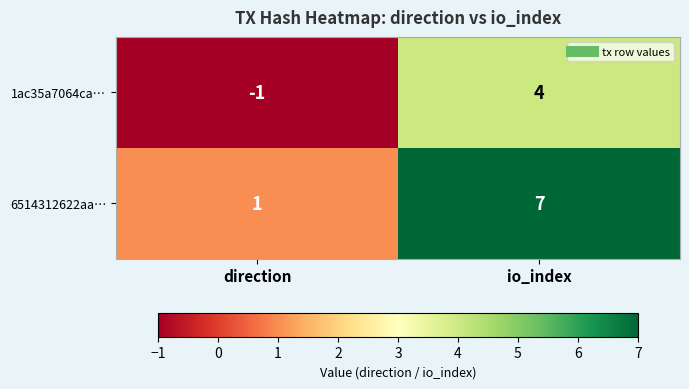

True or false: 6514312622aa… has a value of 1 at direction.

True